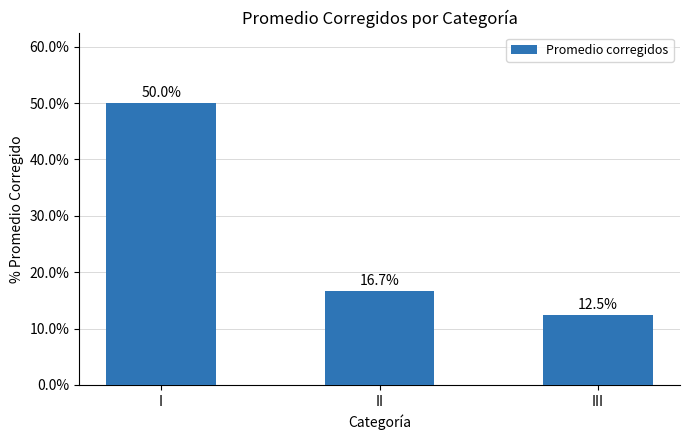

What is the sum of the values at III and II?

0.3